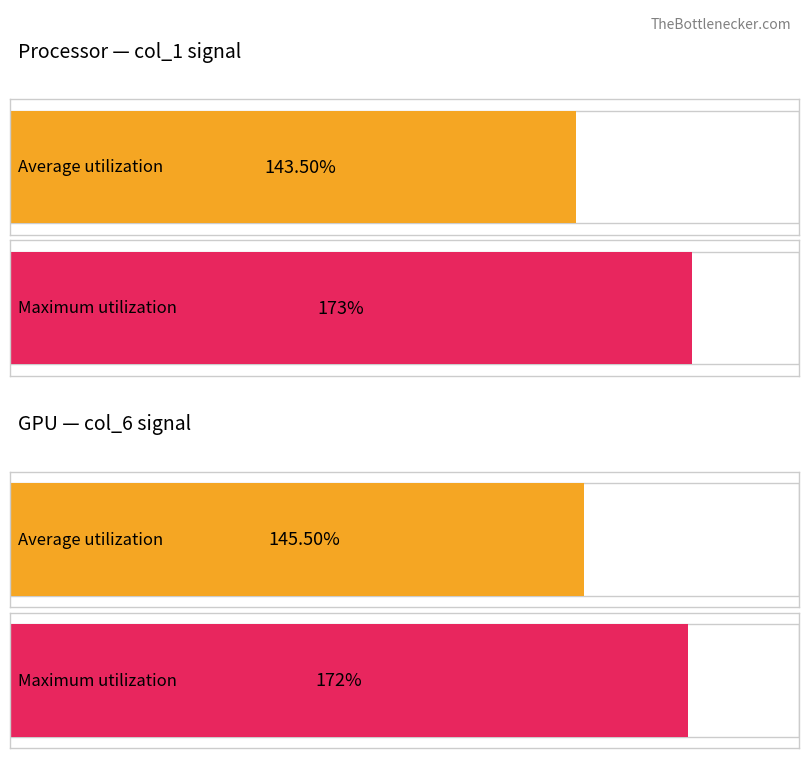

What is the greatest value displayed?

173